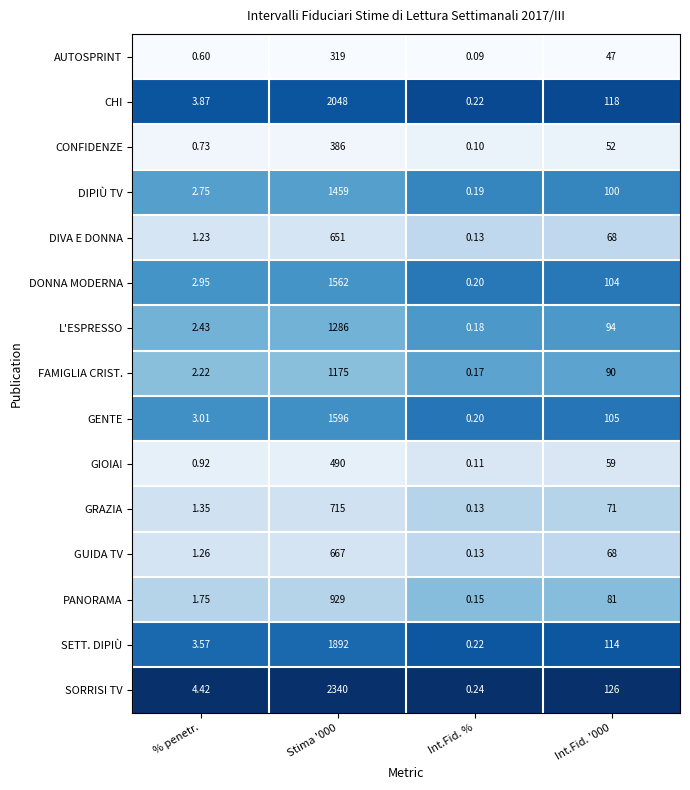

Which category has the lowest value across all series?

Int.Fid. %